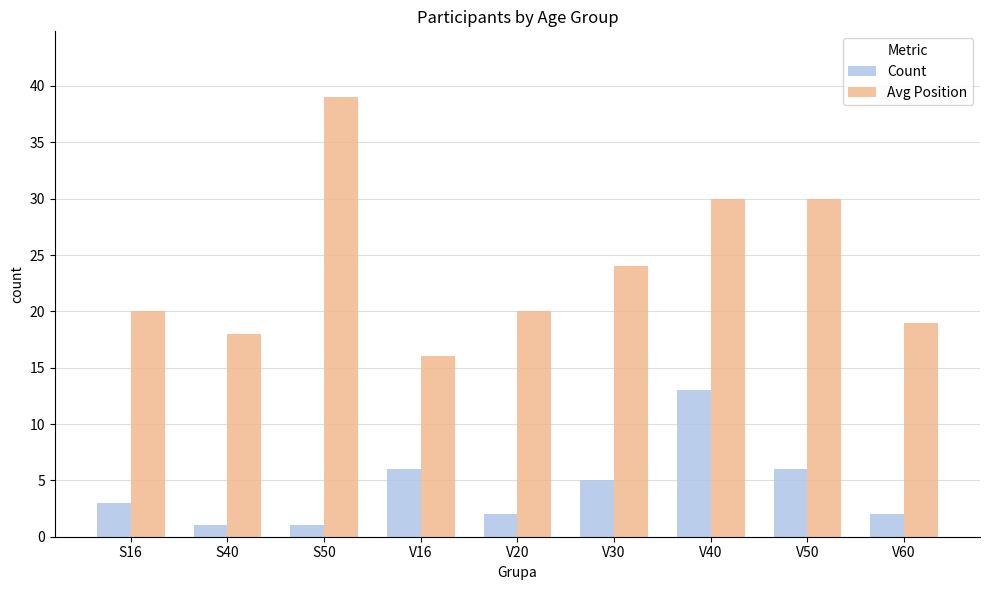

What is the value of the Avg Position bar at the 9th from the left?

19